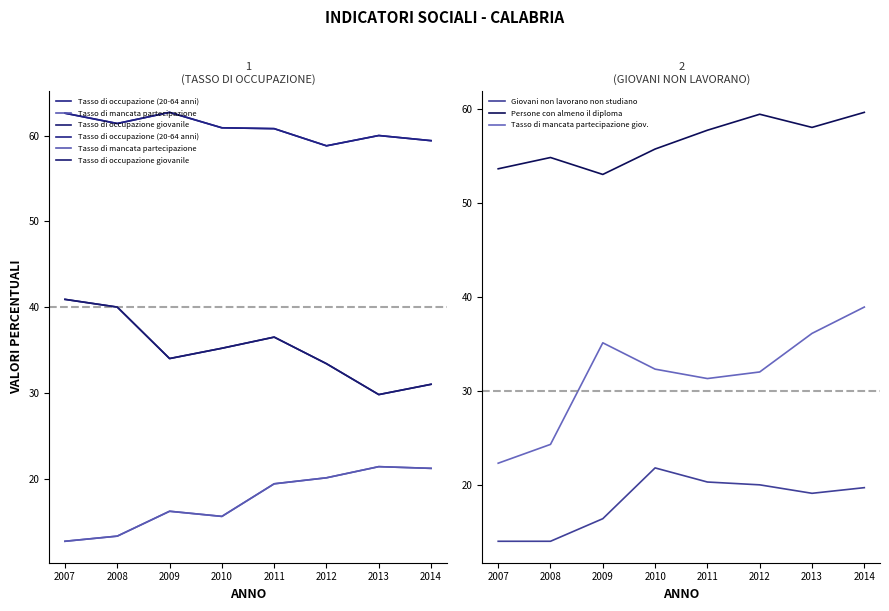

Which category has the highest value in the Persone con almeno il diploma series?

2014